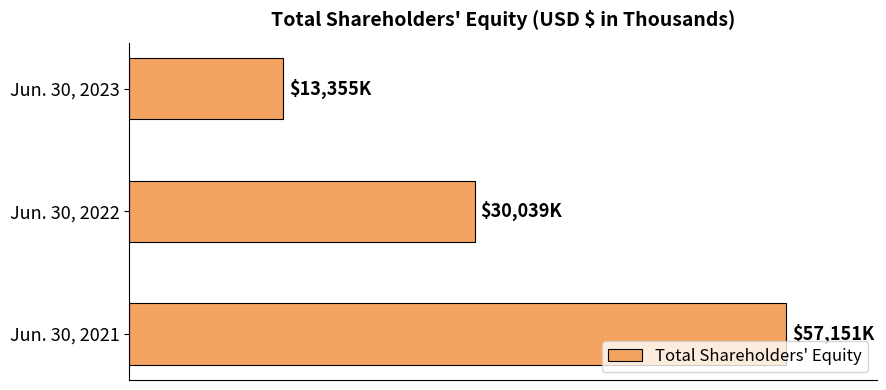

Are the bars horizontal?

Yes